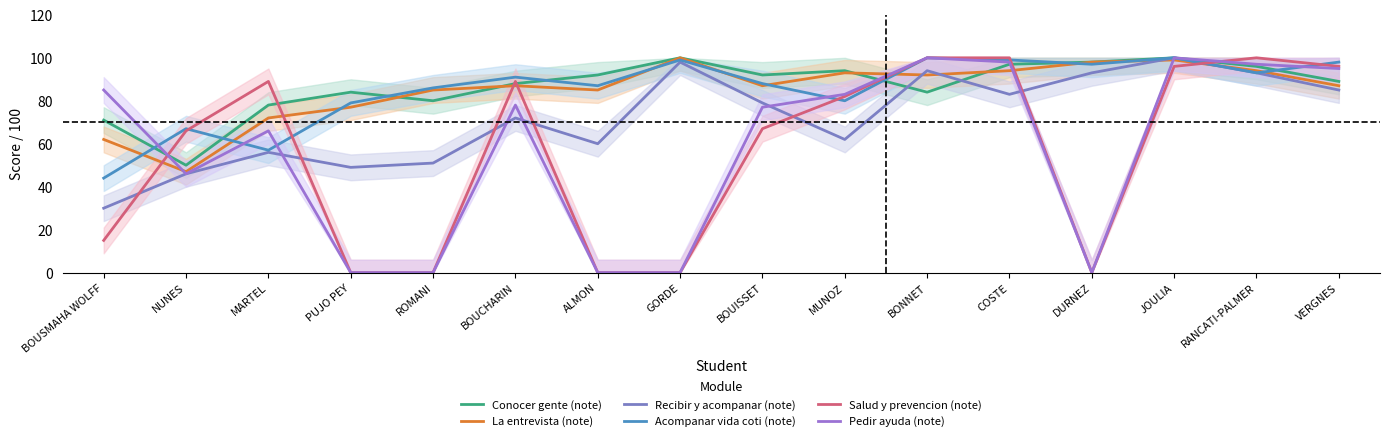

At which category does the chart reach its minimum across all series?

PUJO PEY